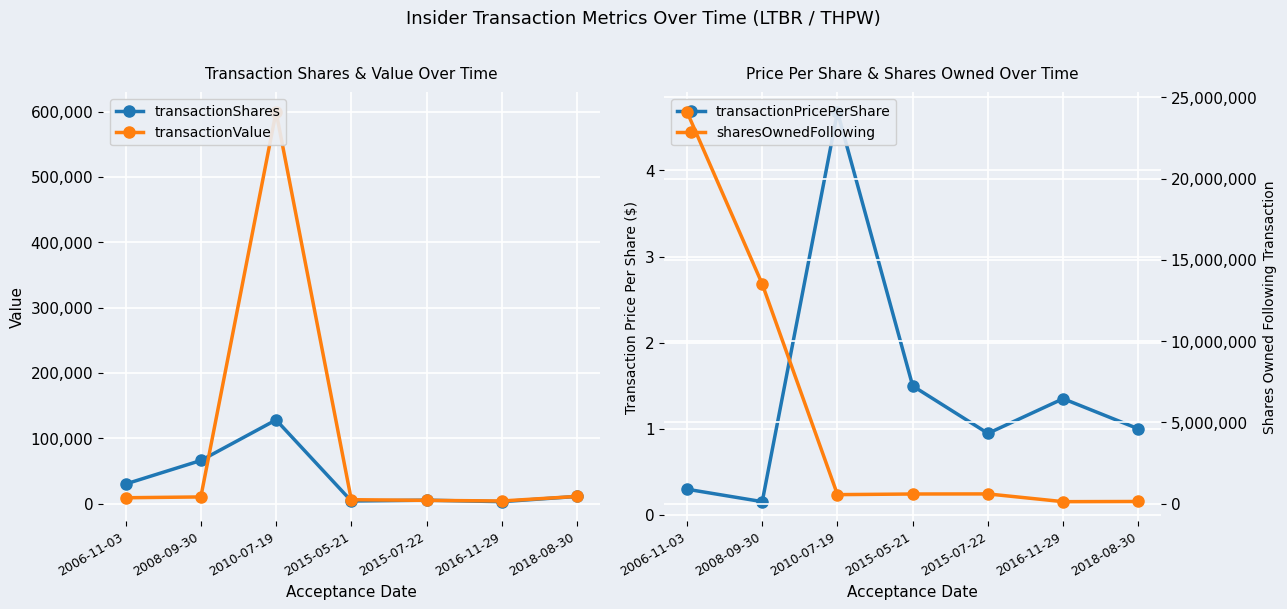

Rank the series by their maximum value, from highest to lowest.

sharesOwnedFollowing, transactionValue, transactionShares, transactionPricePerShare